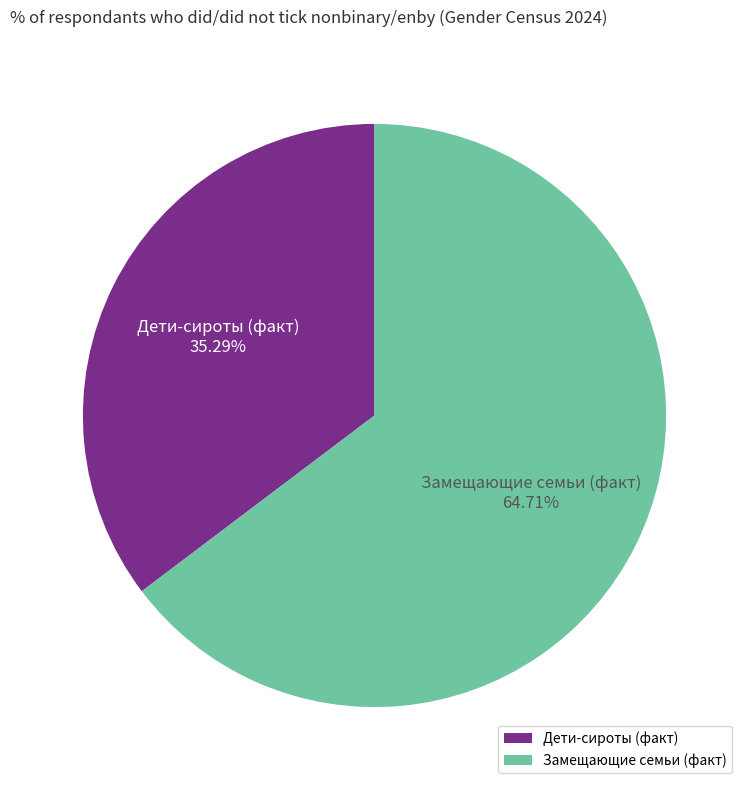

Is the sum of Замещающие семьи (факт) and Дети-сироты (факт) greater than half?

Yes